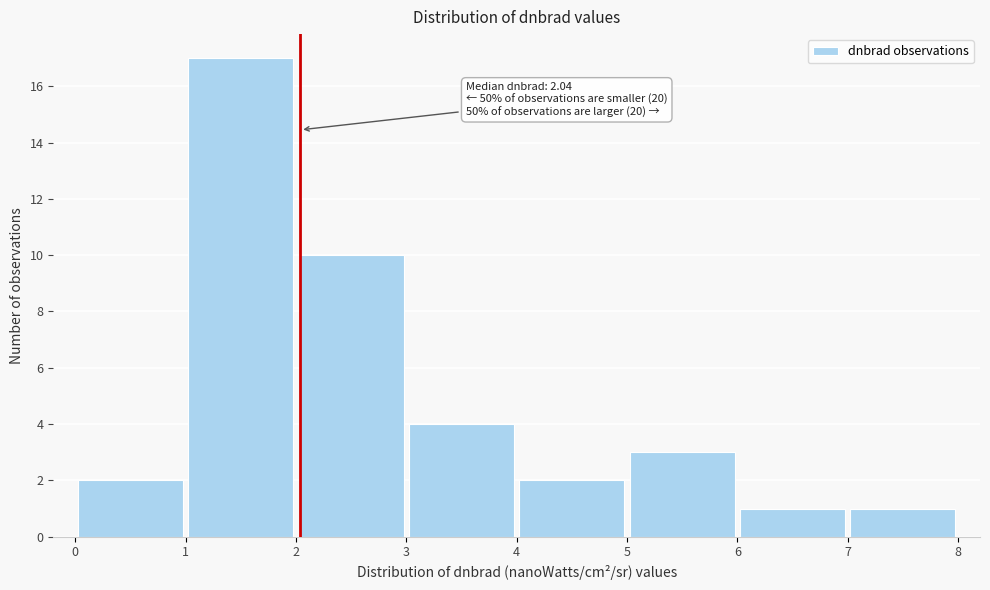

Which range on the x-axis has the tallest bar?

1 to 2